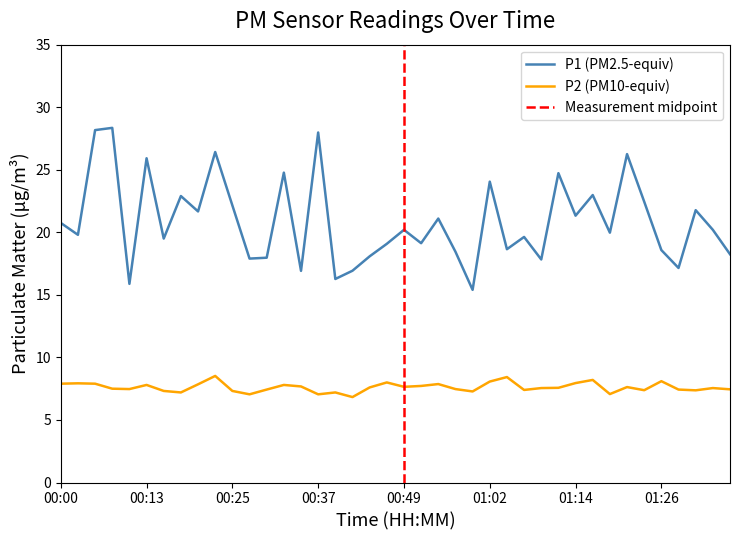

What is the smallest value displayed?

6.8